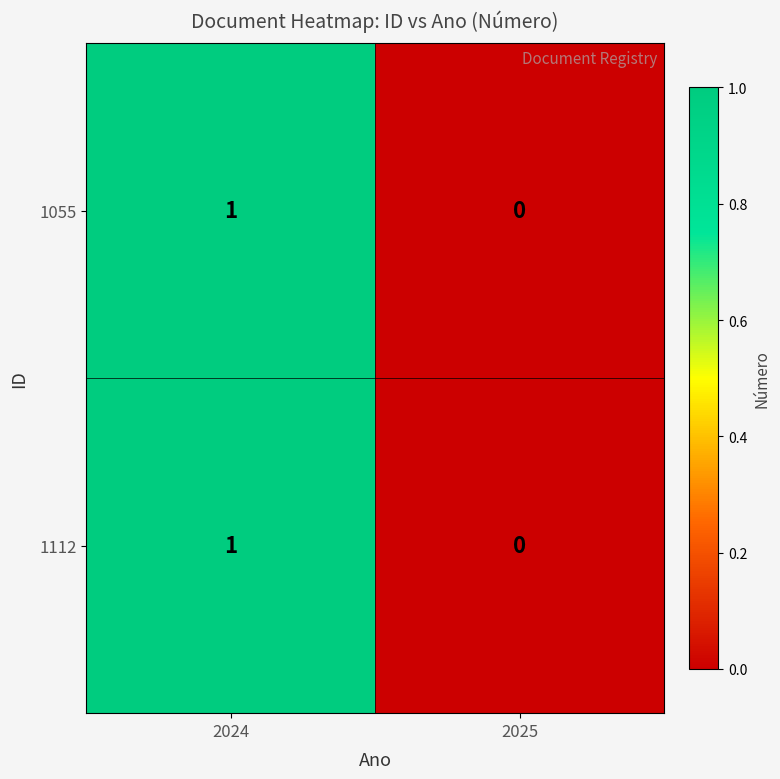

At which category is the sum across all series the highest?

2024